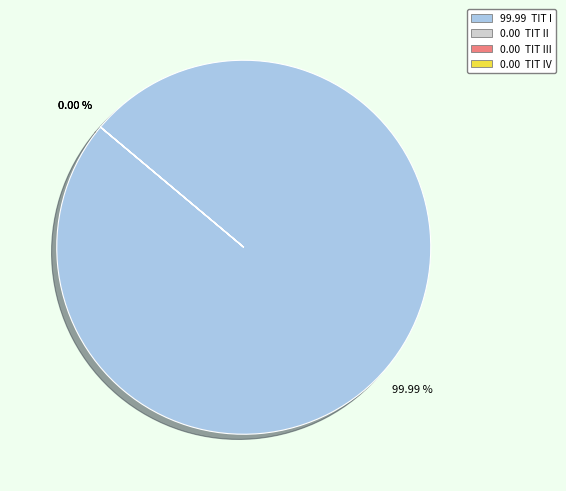

Is My Rotten Redheaded Older Brother the majority of the pie?

No